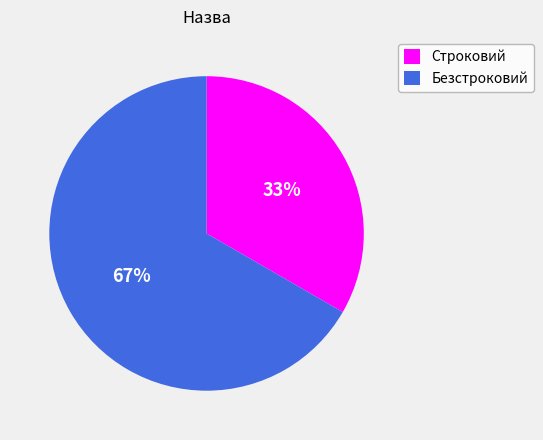

What percentage is the Безстроковий slice, to the nearest percent?

67%